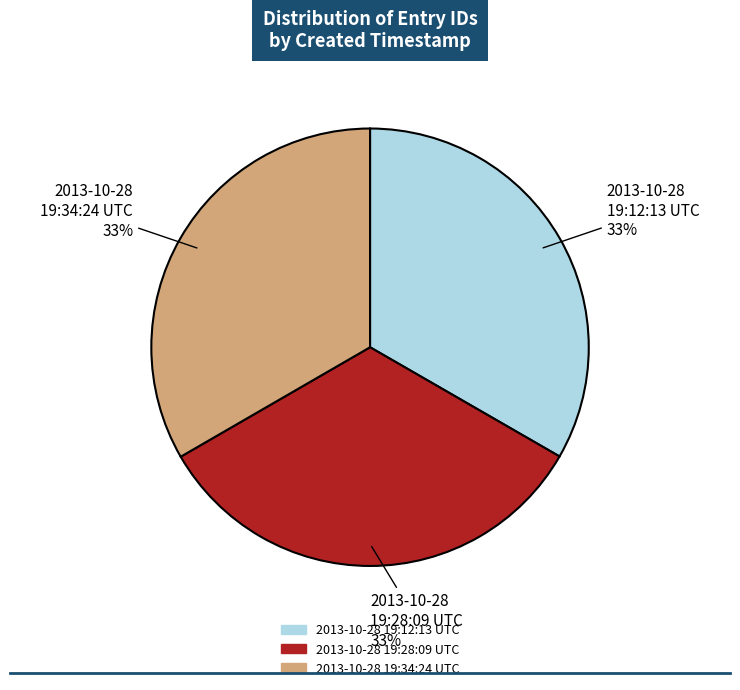

True or false: 2013-10-28 19:34:24 UTC accounts for 47% of the total.

False